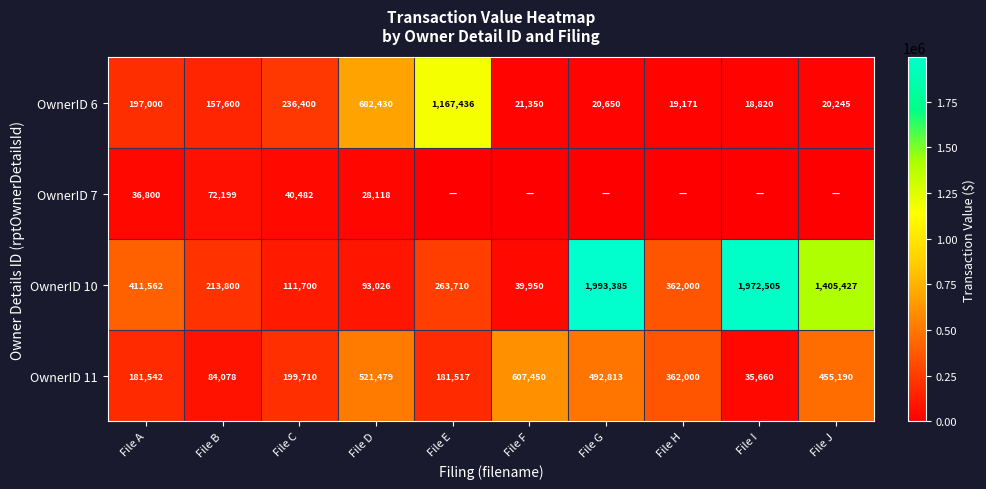

What is the sum of all OwnerID 6 values?

2541102